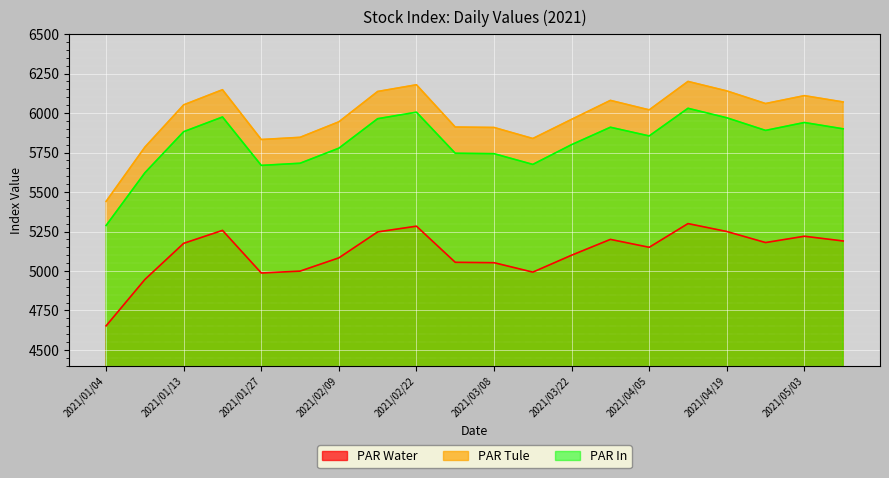

Read the PAR Water value at 2021/01/13.

5175.3